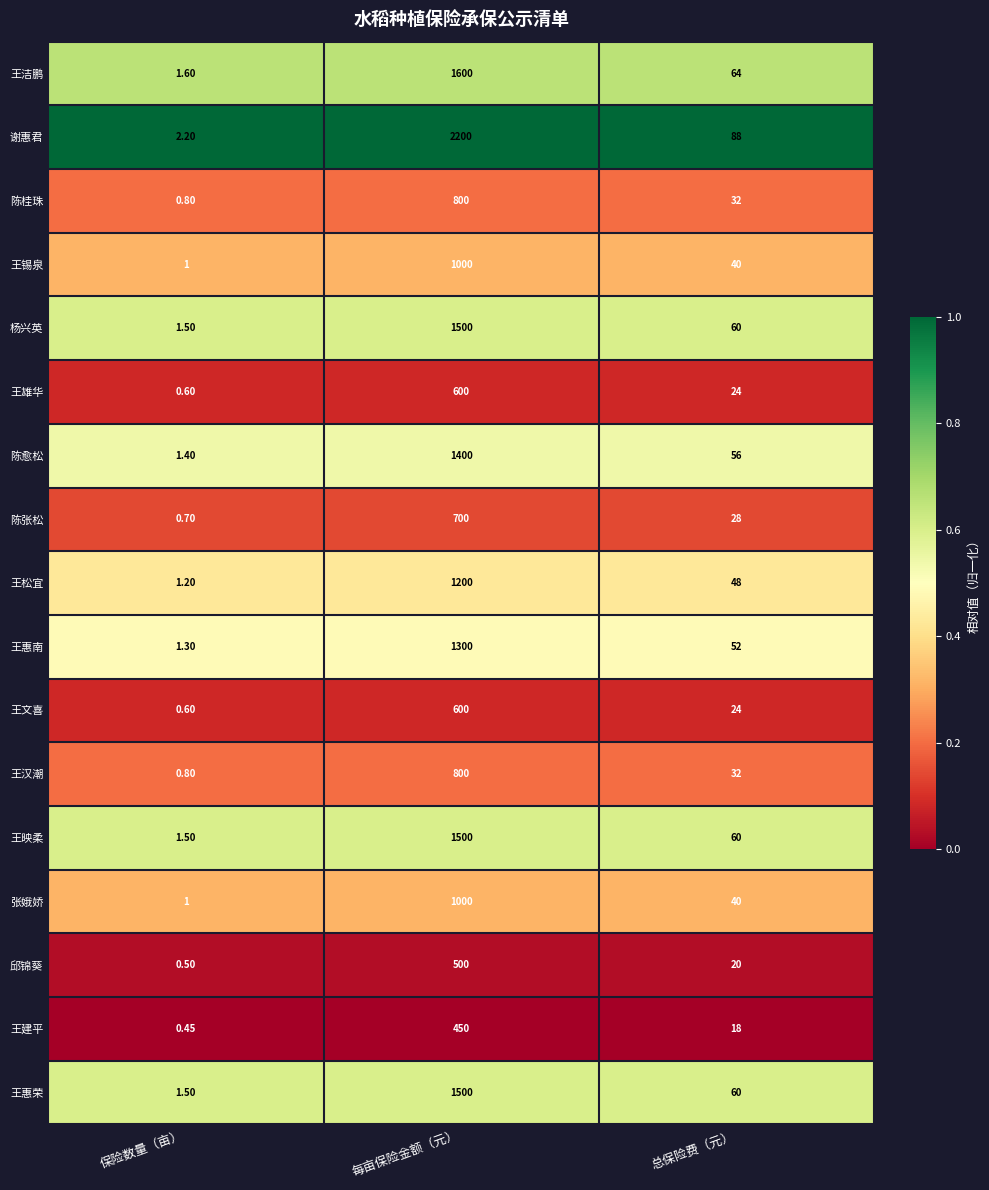

Which category has the highest value across all series?

每亩保险金额（元）